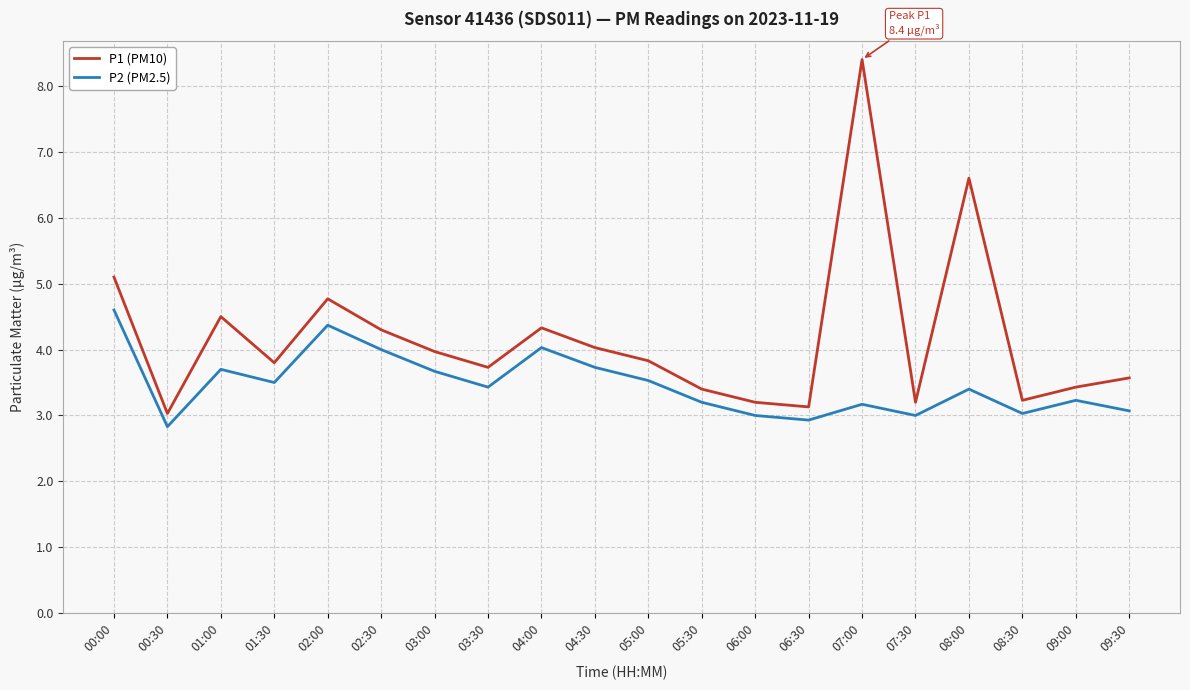

Where does the P2 (PM2.5) series first go above 3?

00:00